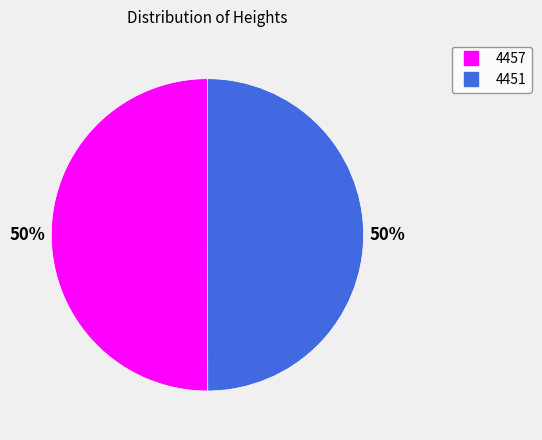

What percentage is the 4451 slice, to the nearest percent?

50%